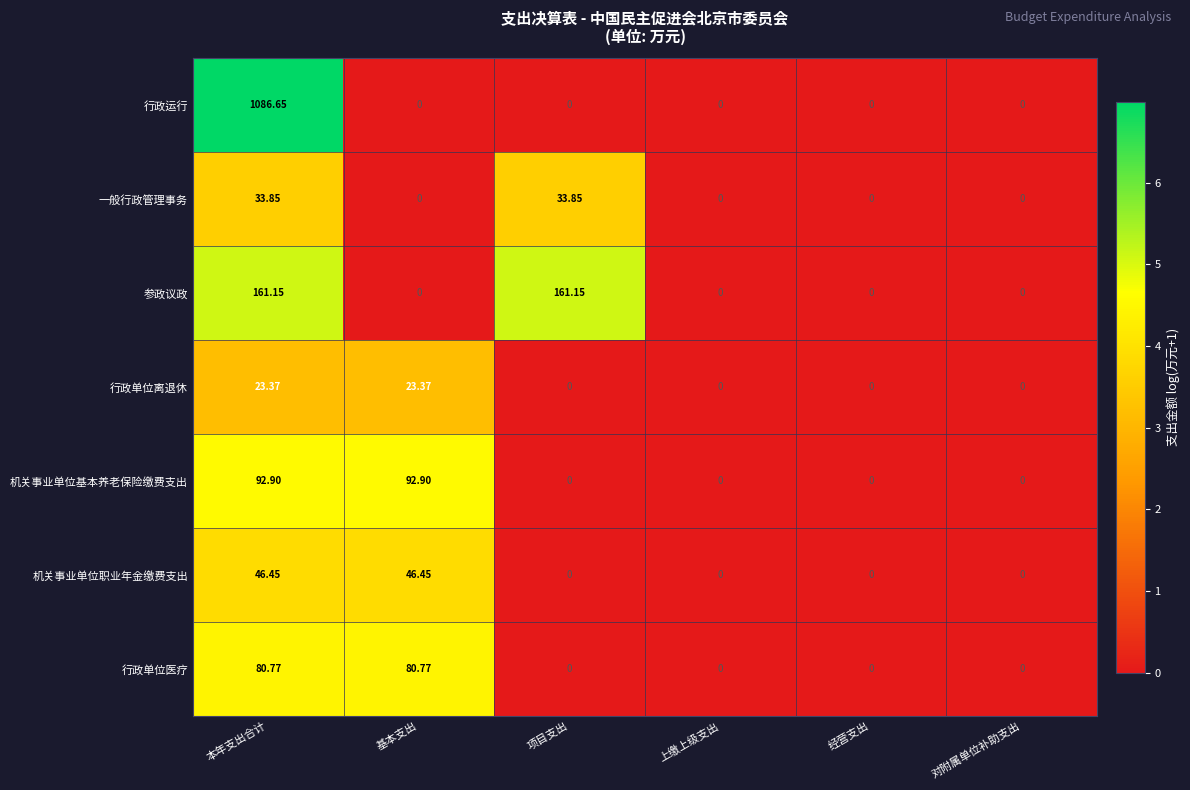

At how many categories does at least one series exceed 6?

3